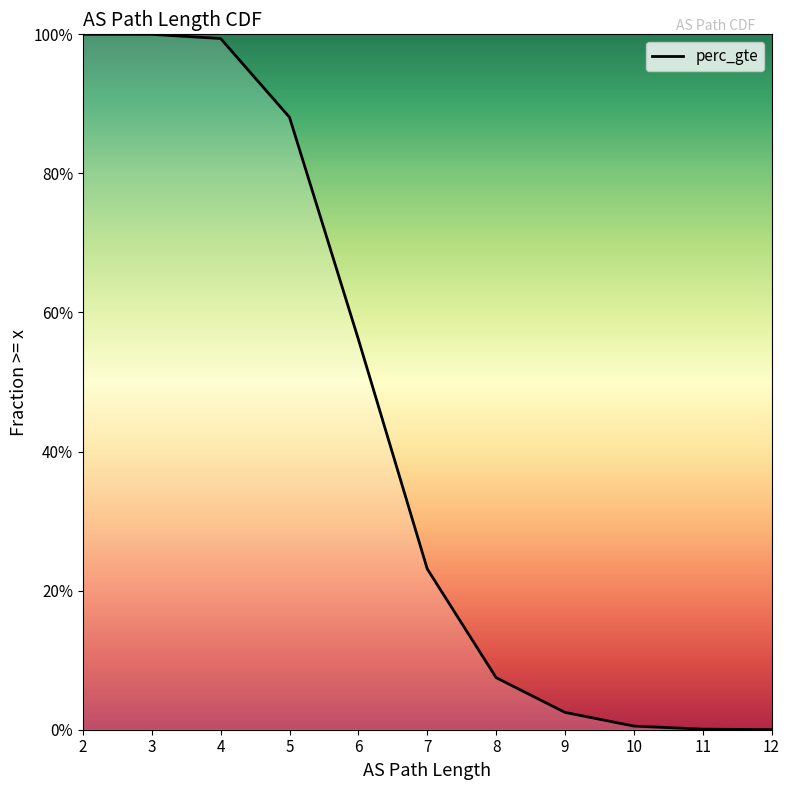

The value at 10 is 0.0. True or false?

True